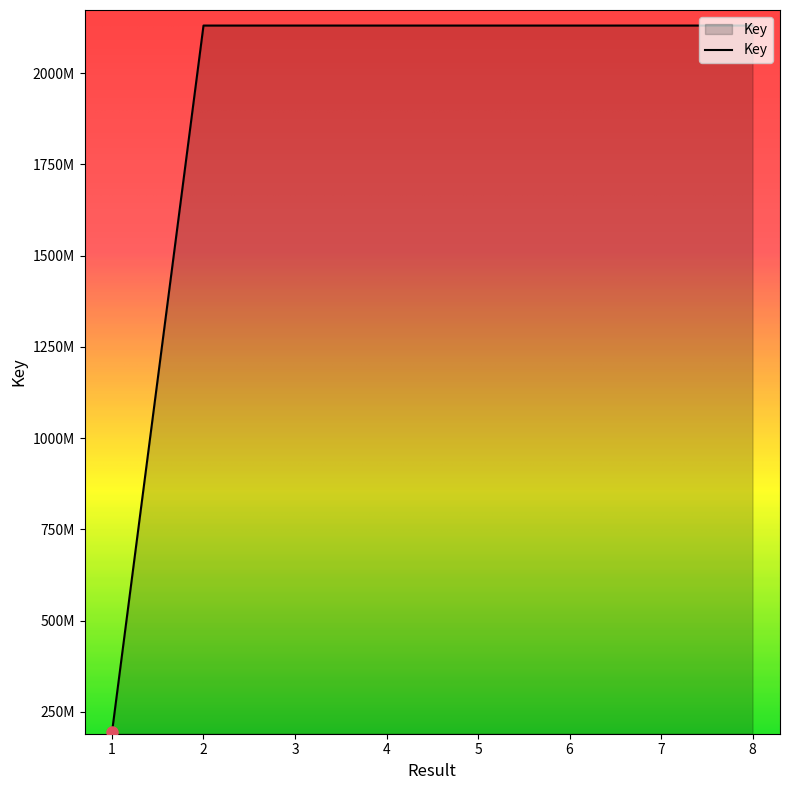

What is the sum of all values?

15106543213